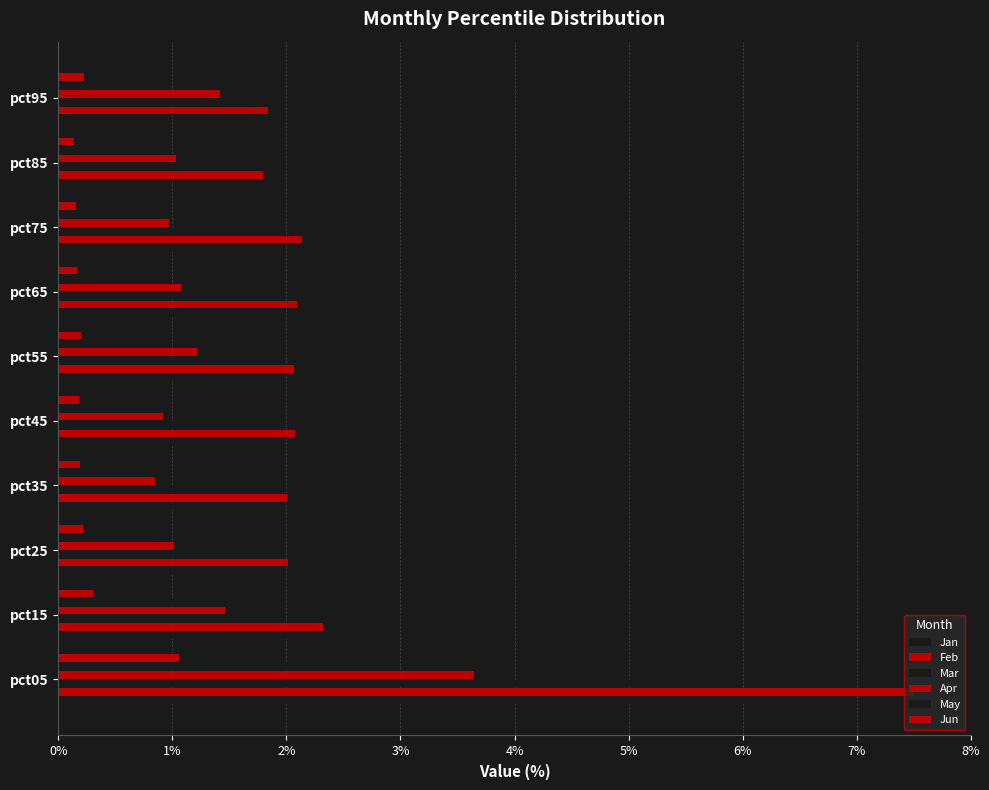

What is the value of the Mar bar at the 6th from the left?

1.5